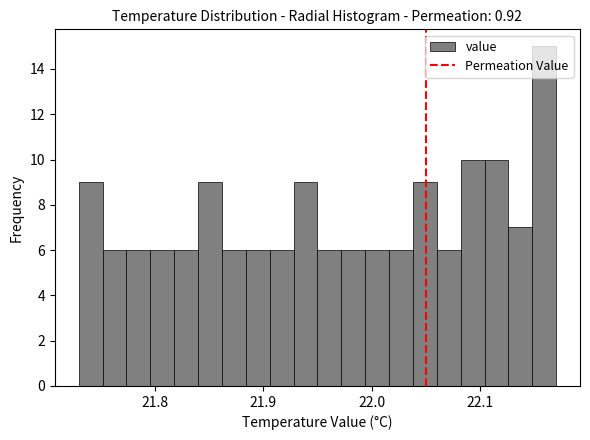

Read against the x-axis, roughly where is the centre of the tallest bar?

22.16